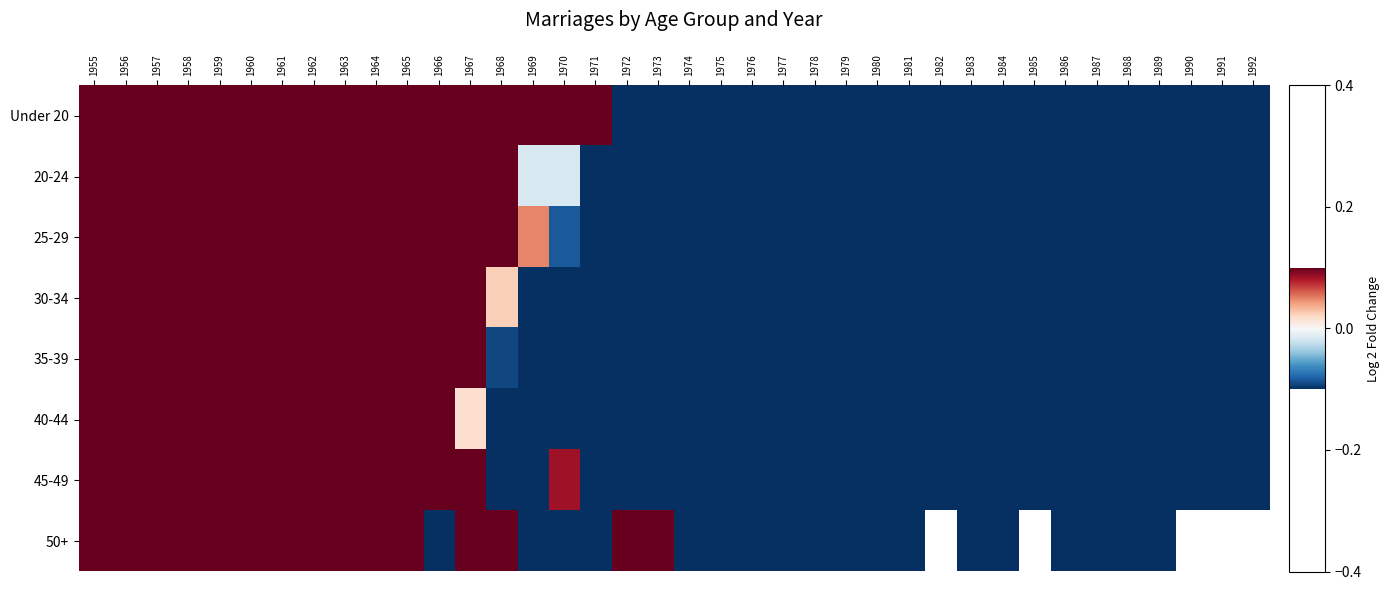

What is the sum of all 40-44 values?

-16.7